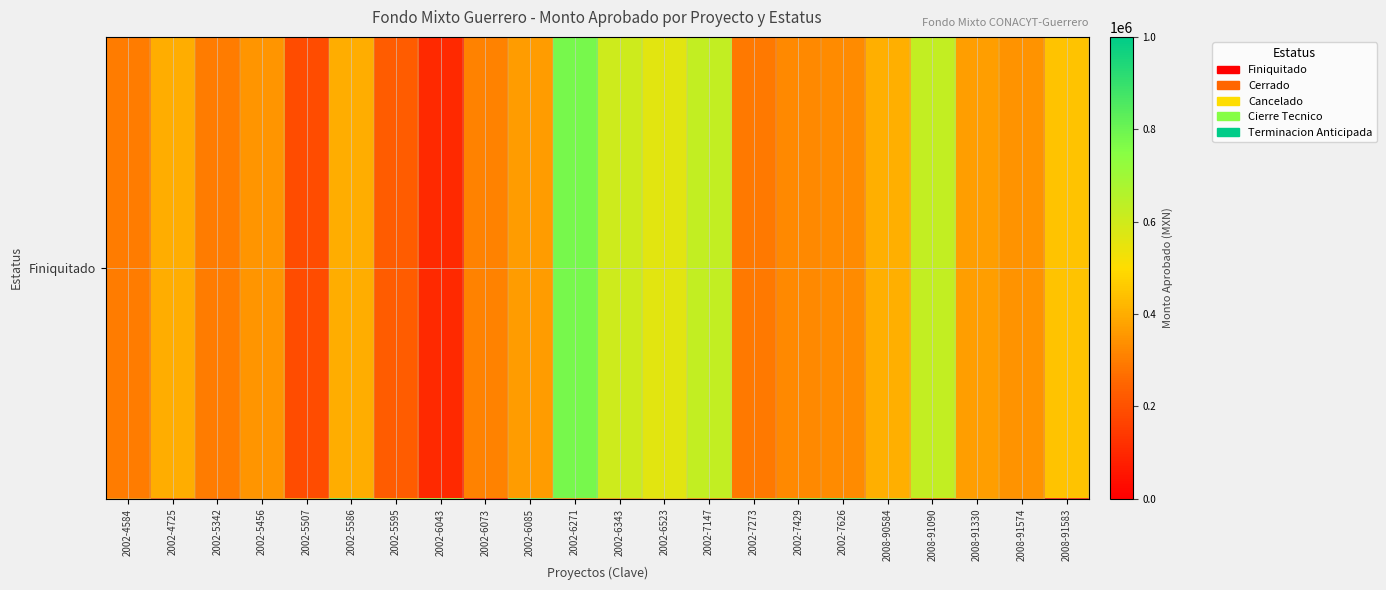

How many categories are shown in the chart?

22